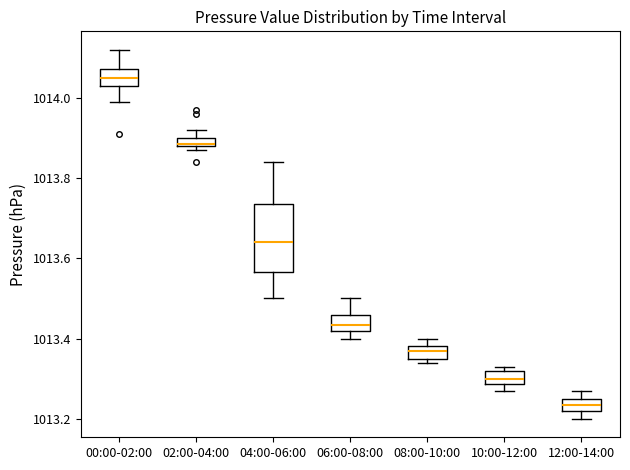

Where does the median line of the box for 06:00-08:00 sit on the y-axis? The values are not printed on the chart, so give them approximately, as read against the axis.

1013.44